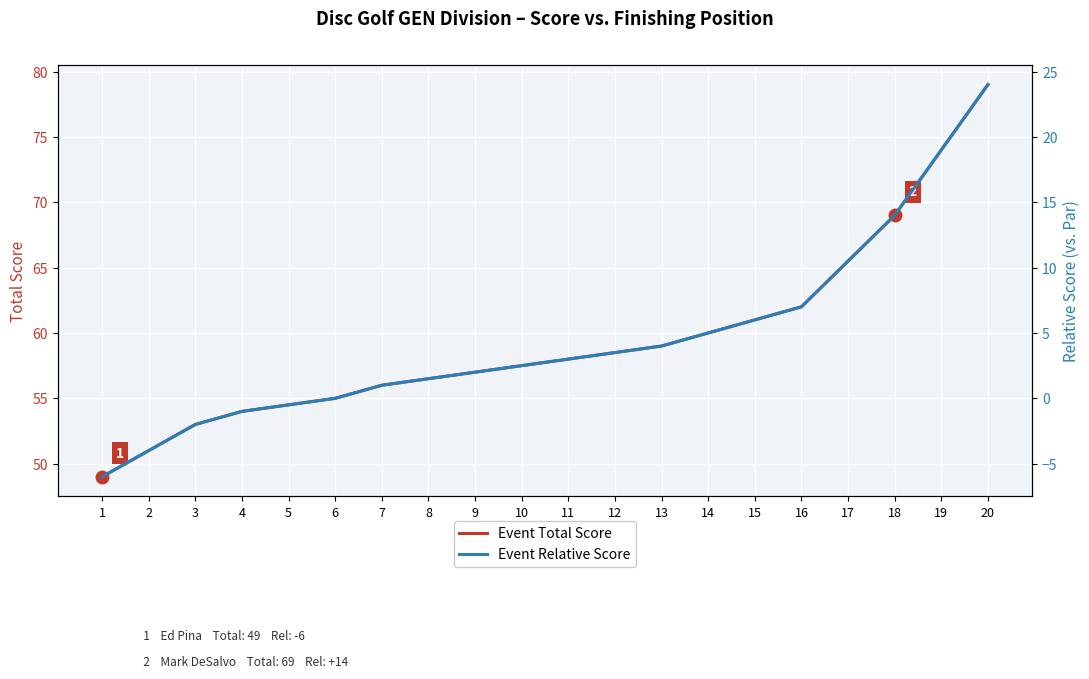

How many lines are shown in the chart?

2